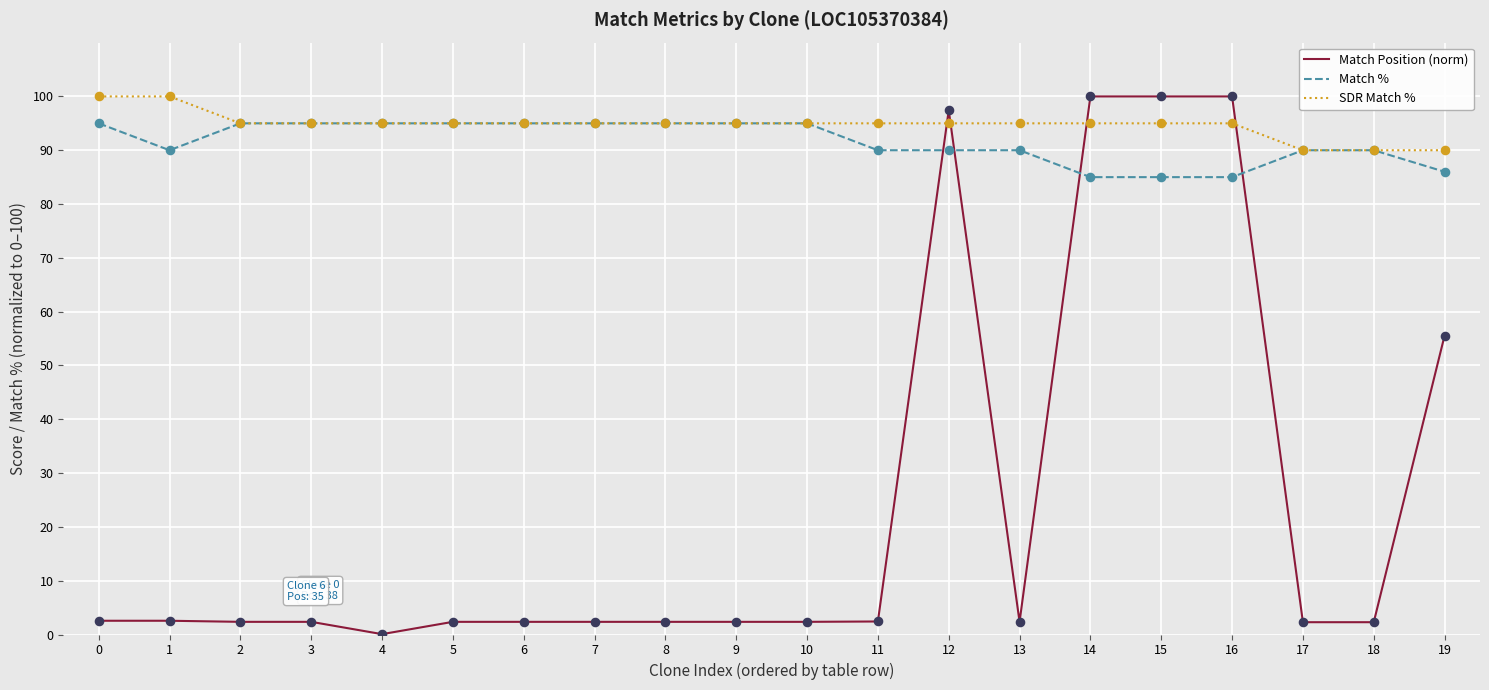

What is the total value across all series at 17?

182.3